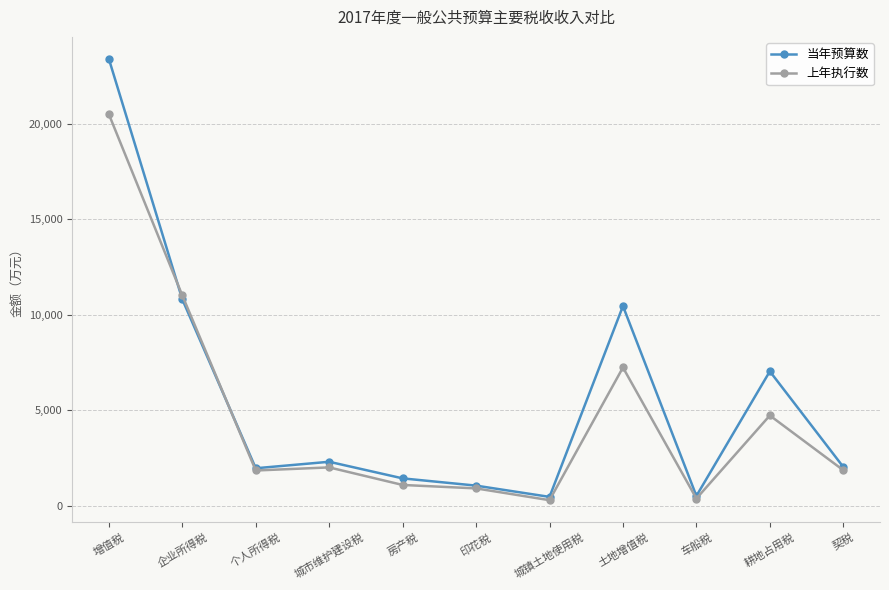

What is the label of the 7th point from the right?

房产税